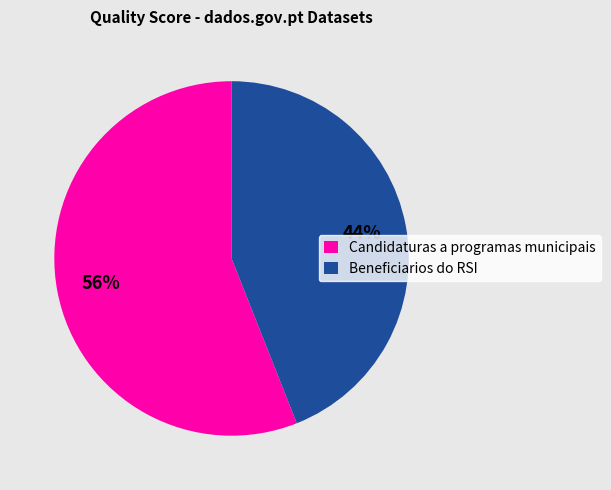

The Candidaturas a programas municipais slice represents 49% of the pie. True or false?

False